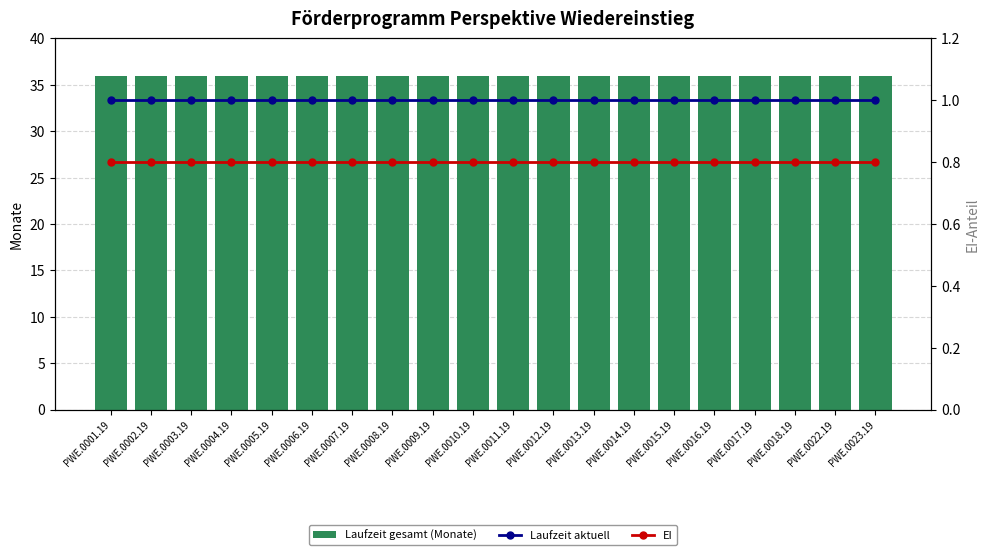

What is the label of the 14th bar from the left?

PWE.0014.19